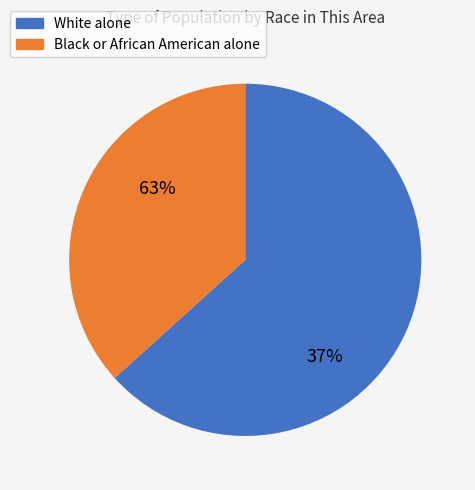

What percentage do White alone and Black or African American alone together represent?

100.0%